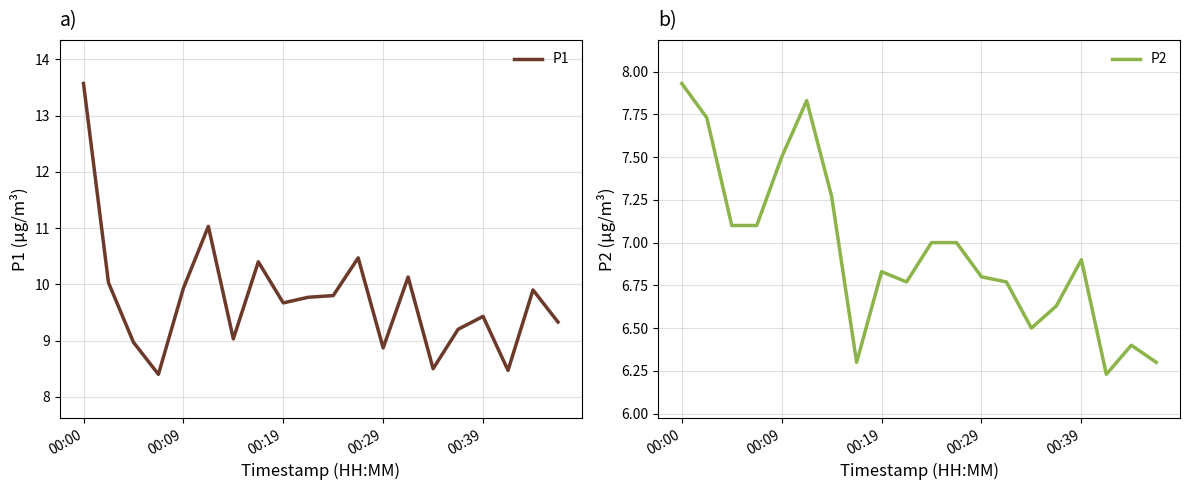

Reading left to right, transcribe all the data shown in this chart.

P1: 13.6	10.0	9.0	8.4	9.9	11.0	9.0	10.4	9.7	9.8	9.8	10.5	8.9	10.1	8.5	9.2	9.4	8.5	9.9	9.3
P2: 7.9	7.7	7.1	7.1	7.5	7.8	7.3	6.3	6.8	6.8	7.0	7.0	6.8	6.8	6.5	6.6	6.9	6.2	6.4	6.3